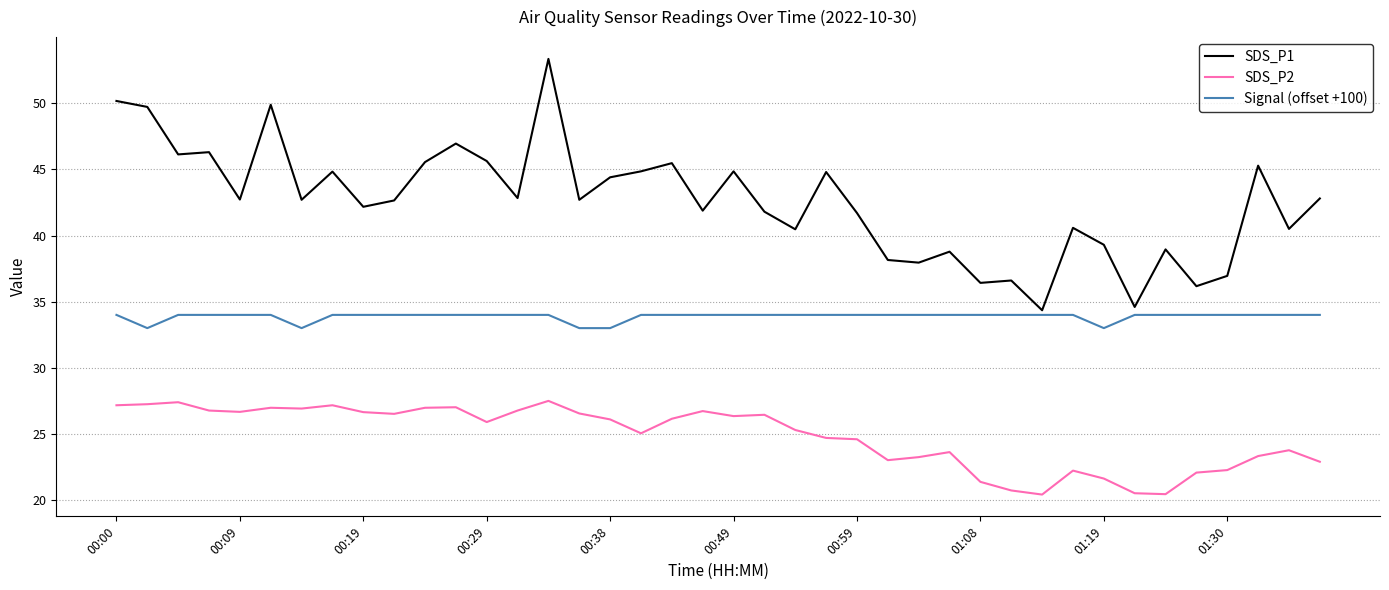

What is the highest value of the SDS_P2 series?

27.5